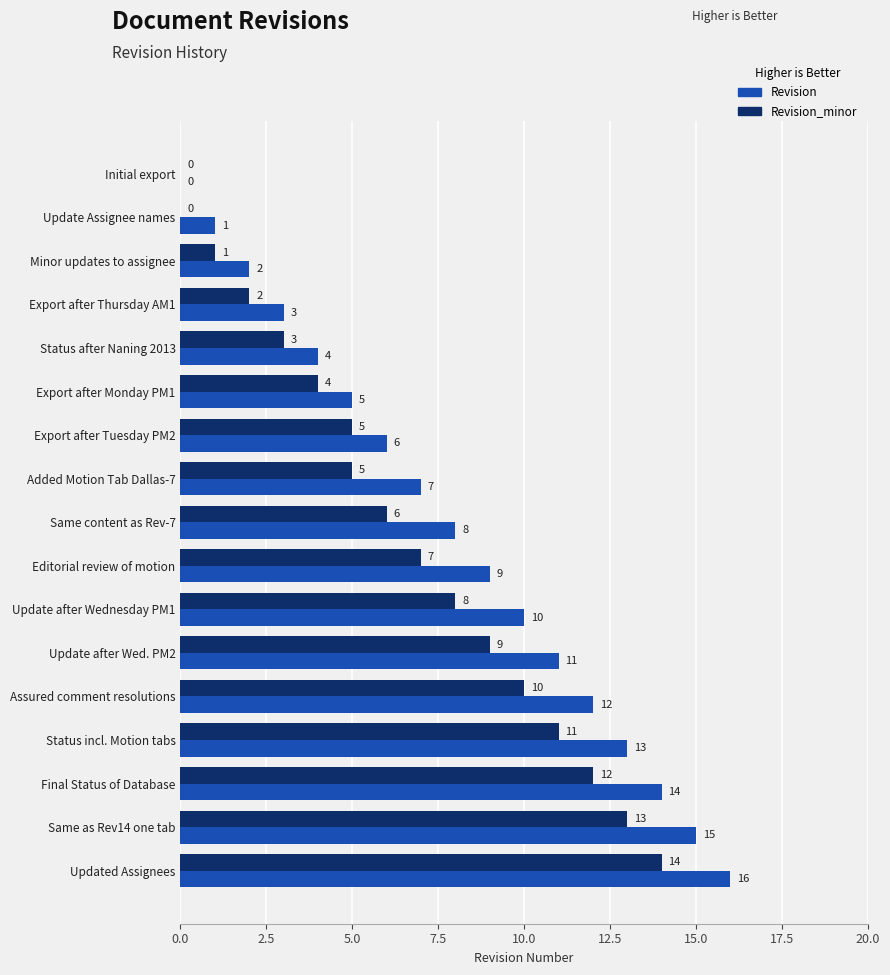

What is the greatest value displayed?

16